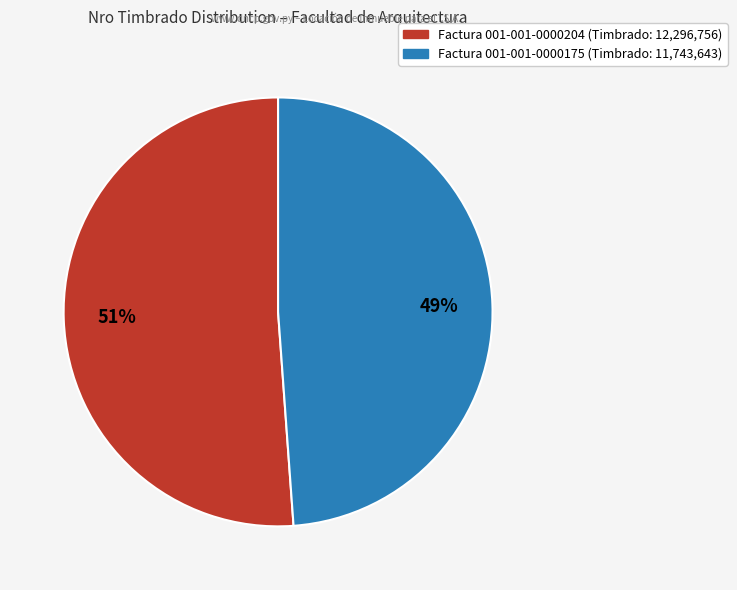

How many slices are in this pie chart?

2